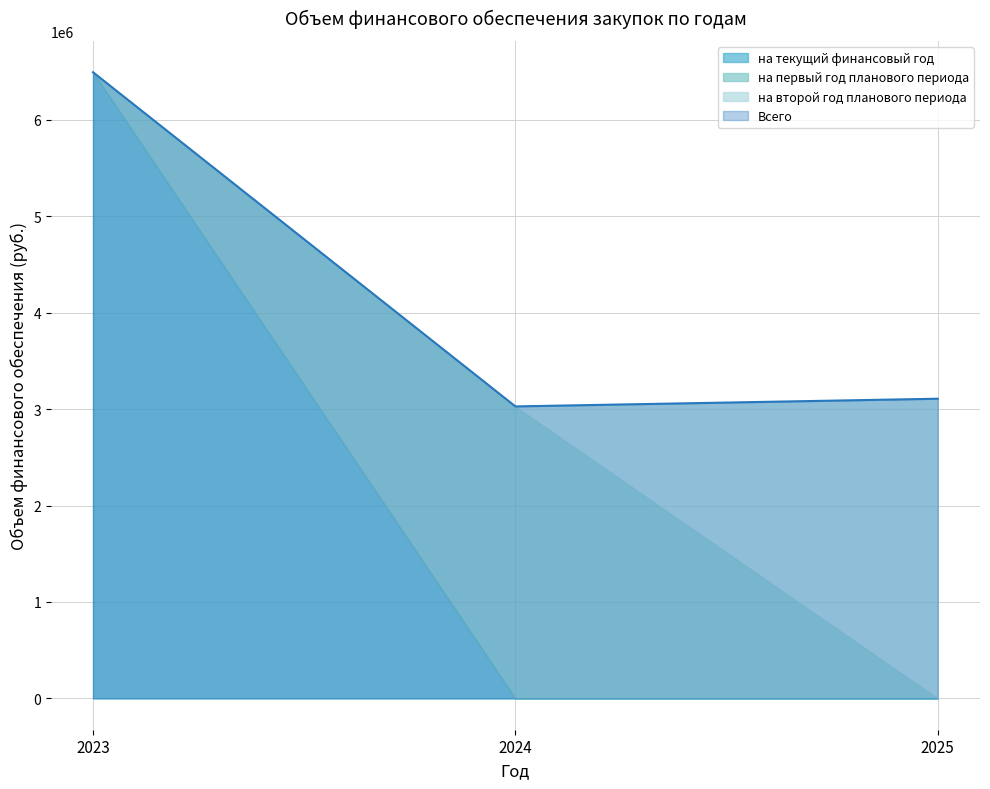

Which has a higher value, 2023 or 2024?

2023